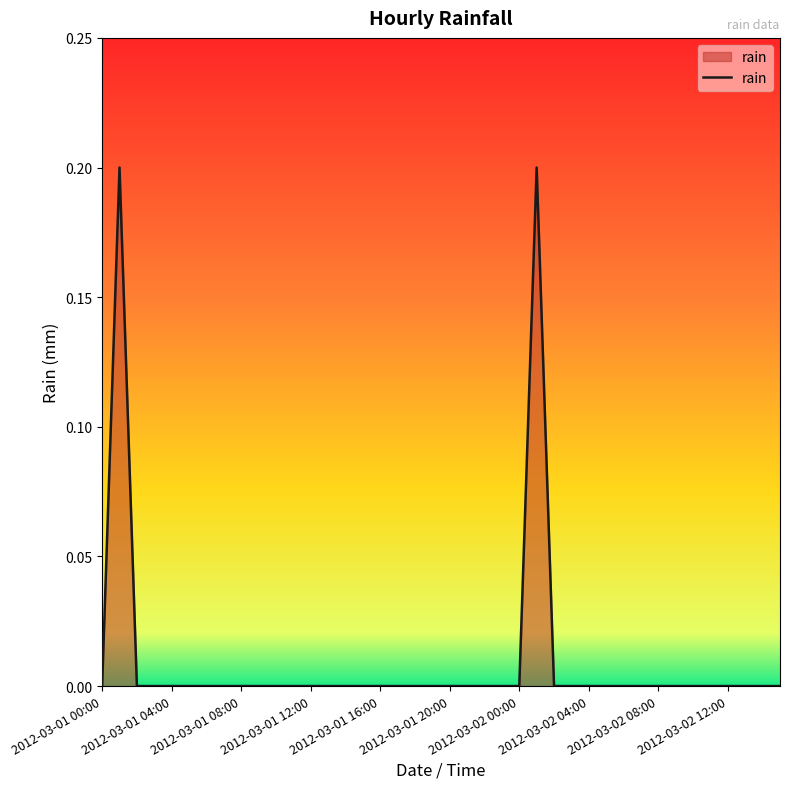

How many values are between 0 and 1?

40